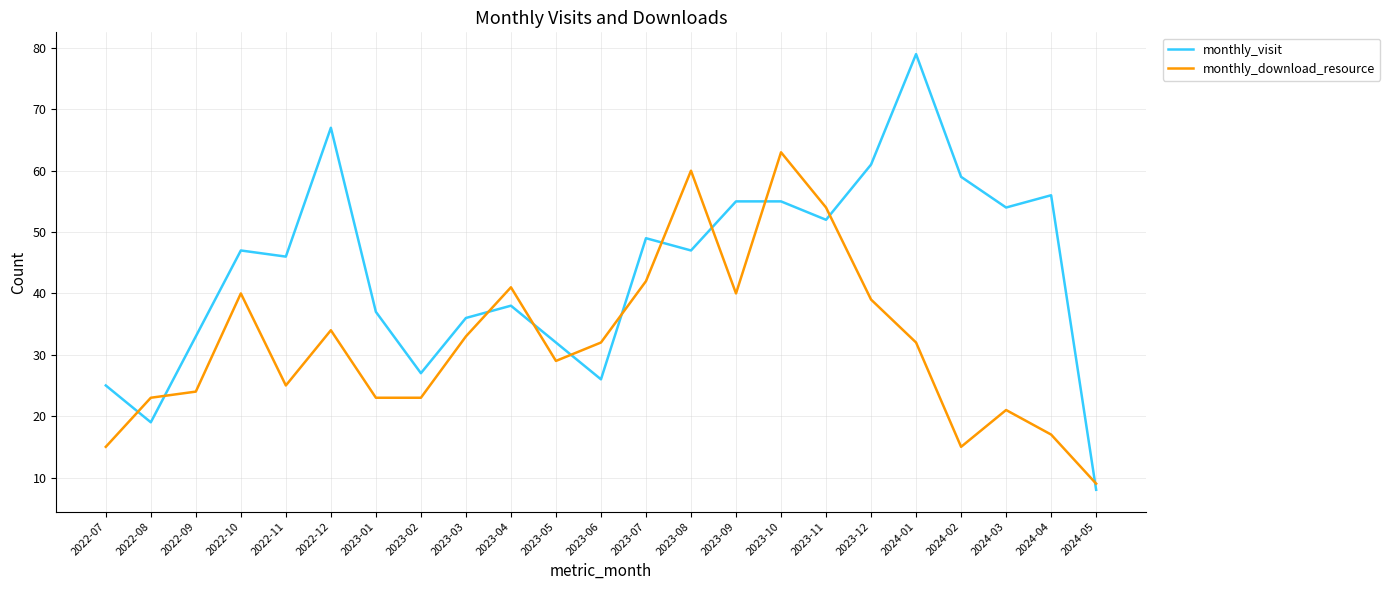

Rank the series at 2023-07 from lowest to highest value.

monthly_download_resource, monthly_visit